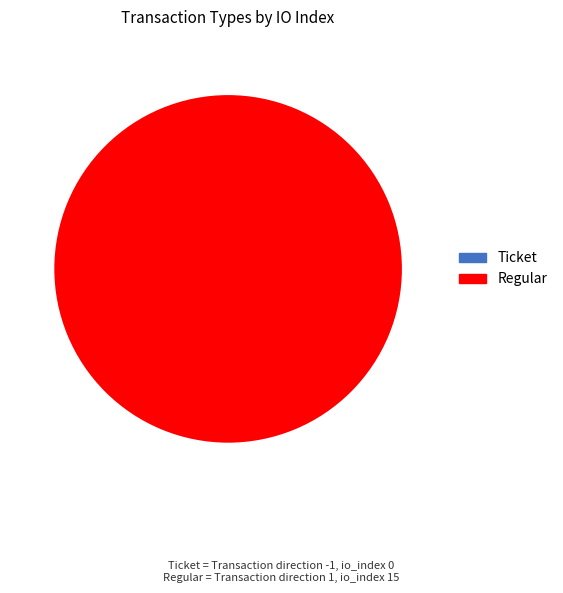

To the nearest percent, what is the average slice percentage?

50%